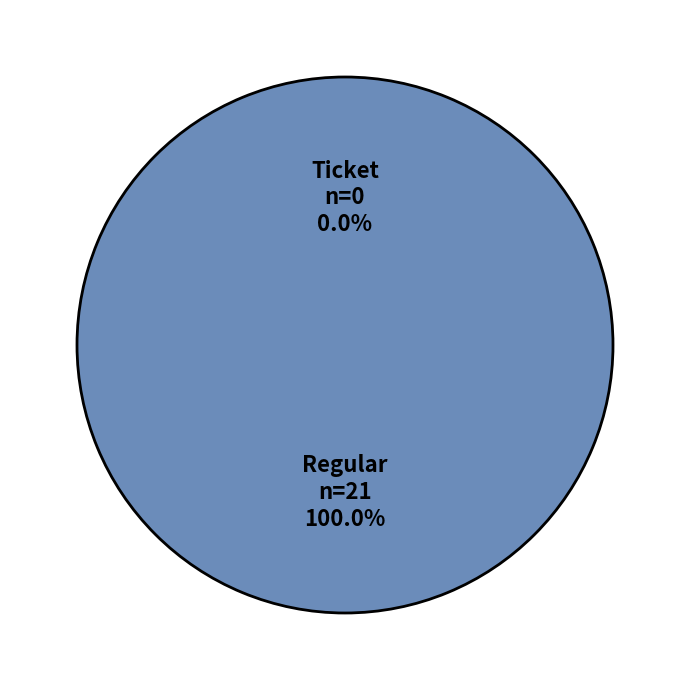

How many segments does this pie chart have?

2